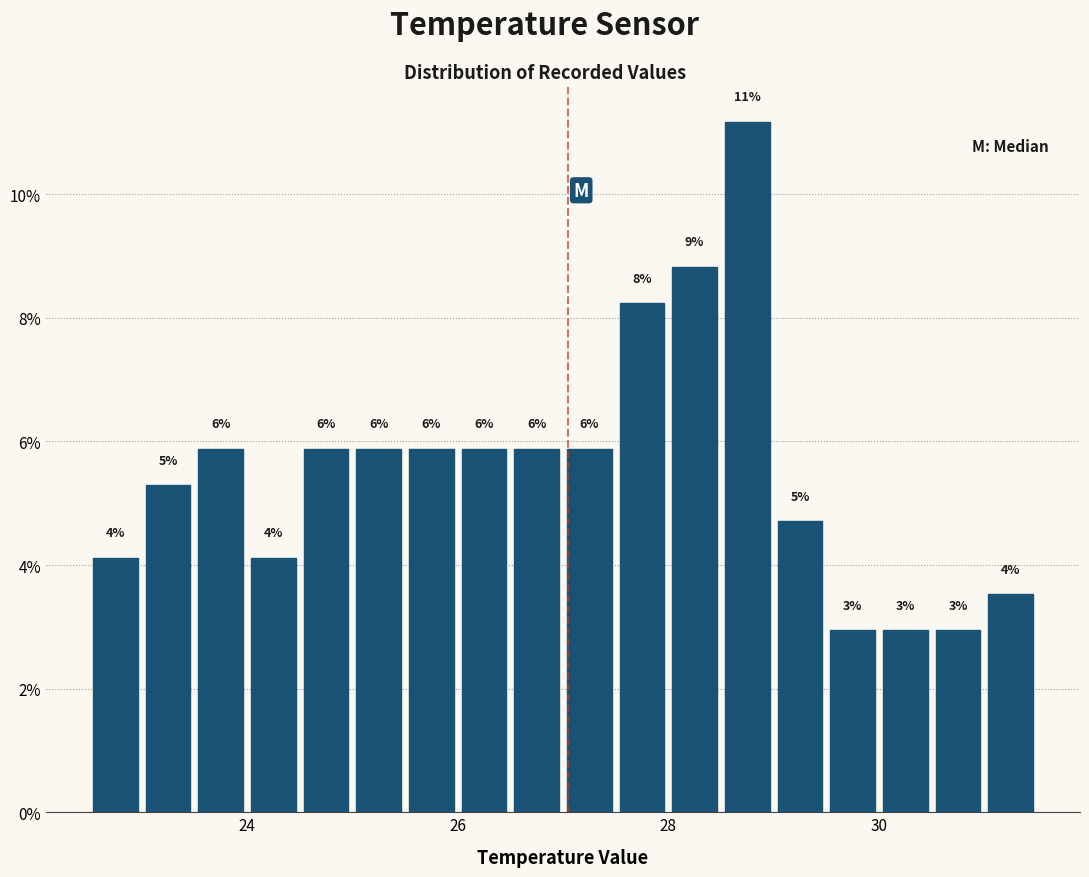

Around what value on the x-axis is the tallest bar? Give the approximate position of its centre, as read against the axis.

28.8